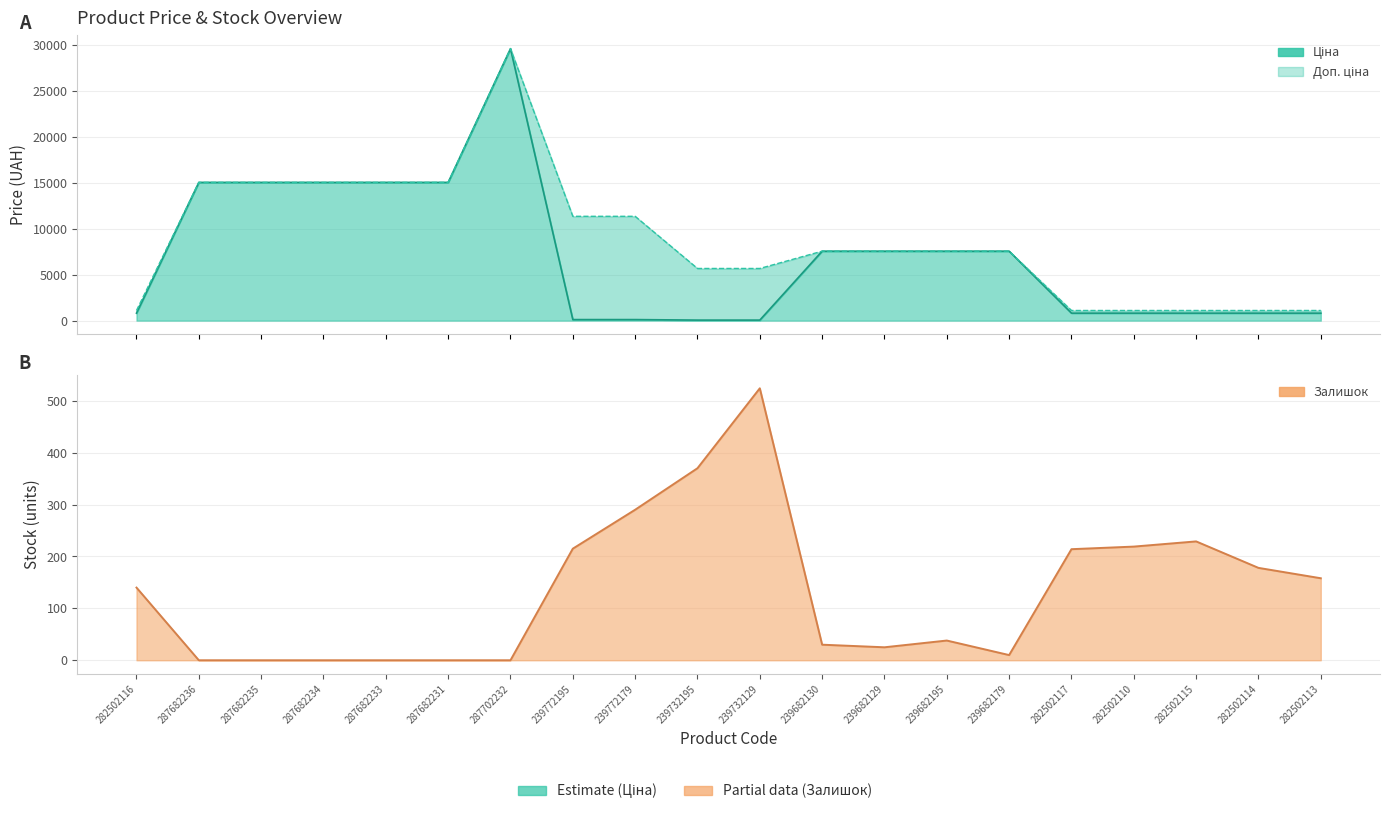

True or false: Ціна has more than 0 interior local peaks.

True